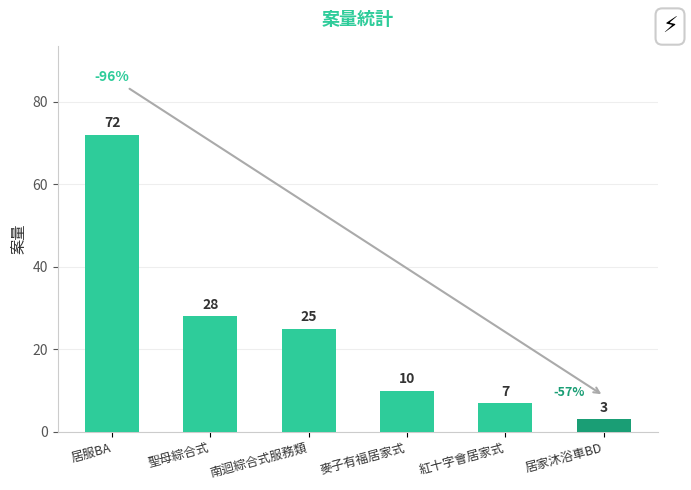

Is it true that the value at 紅十字會居家式 is 7?

True